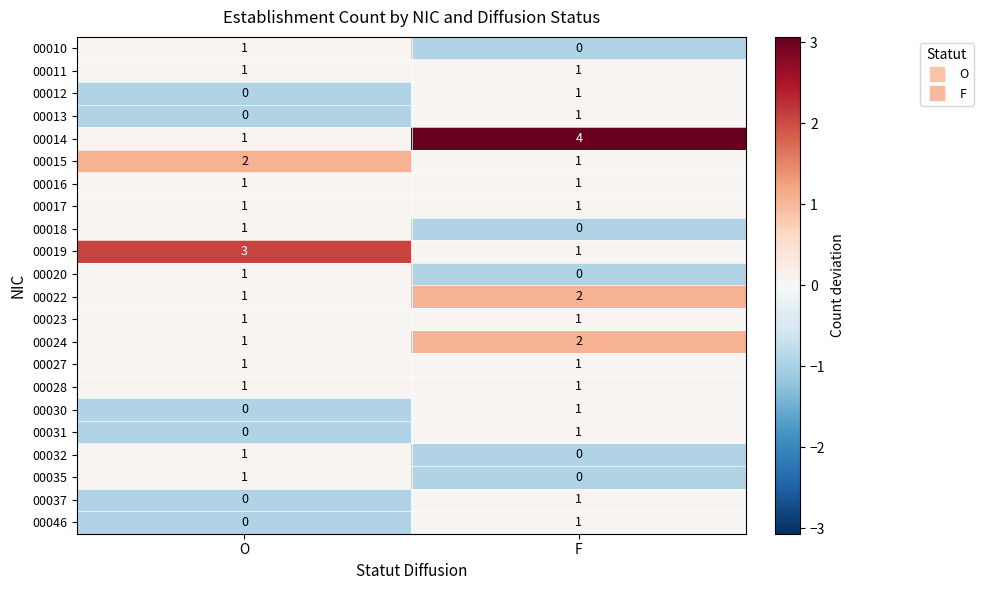

Count the number of data series in this chart.

22